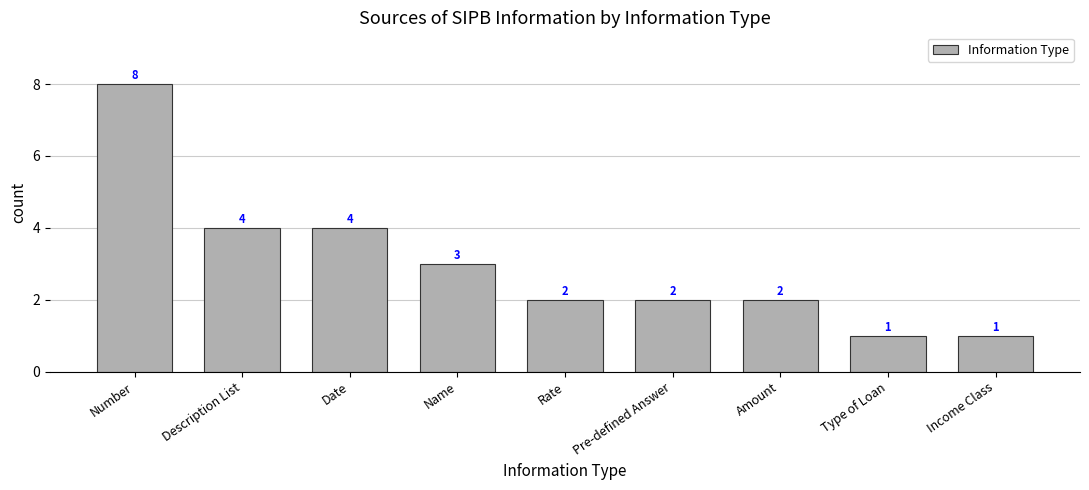

Is it true that the value at Name is 5?

False